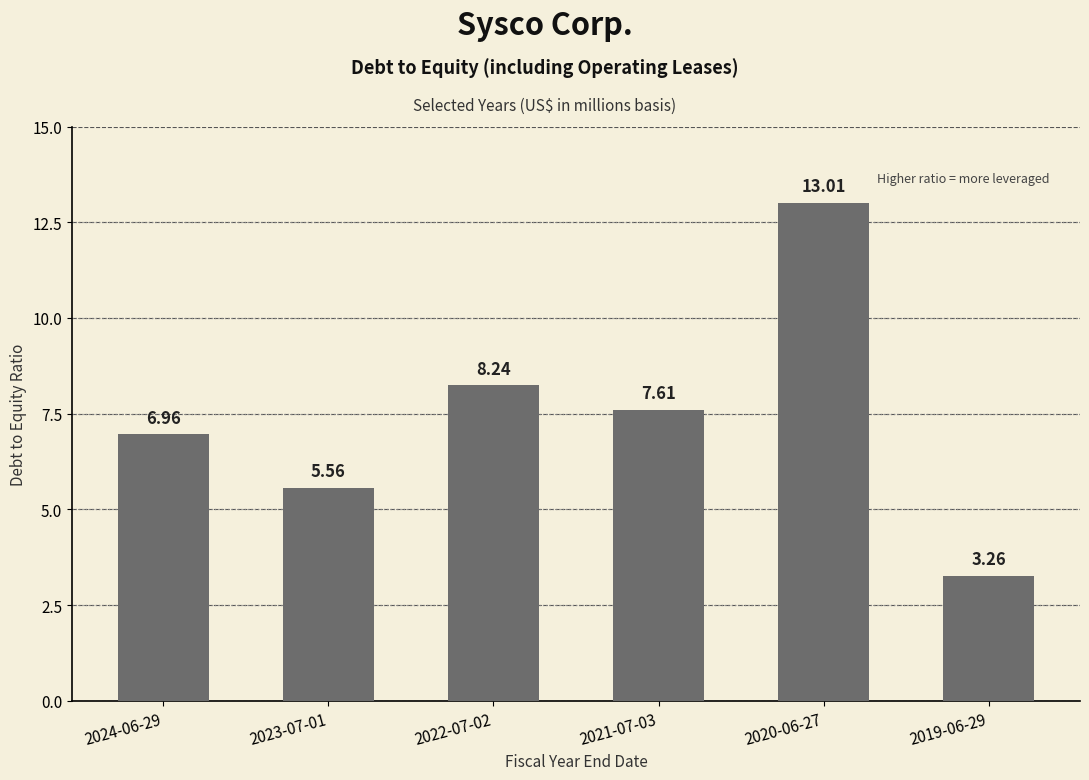

What is the average value?

7.4